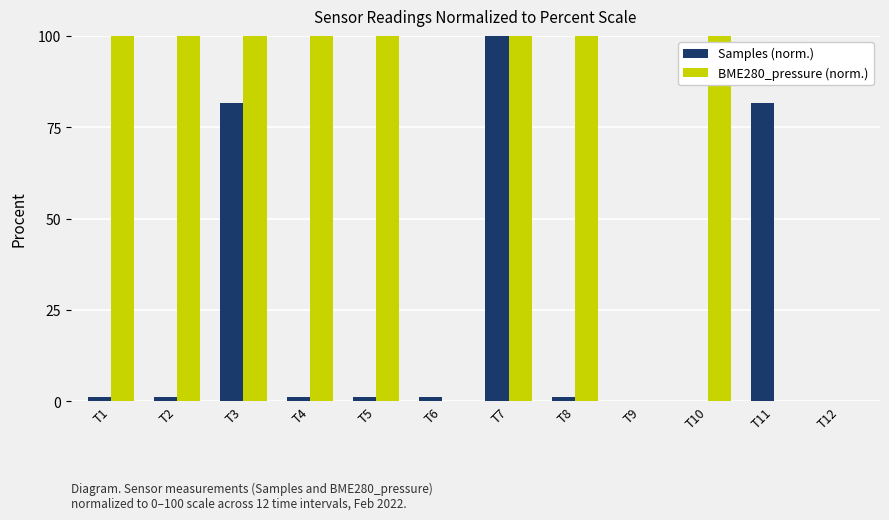

The Samples (norm.) series shows 0.0 at T12. True or false?

True